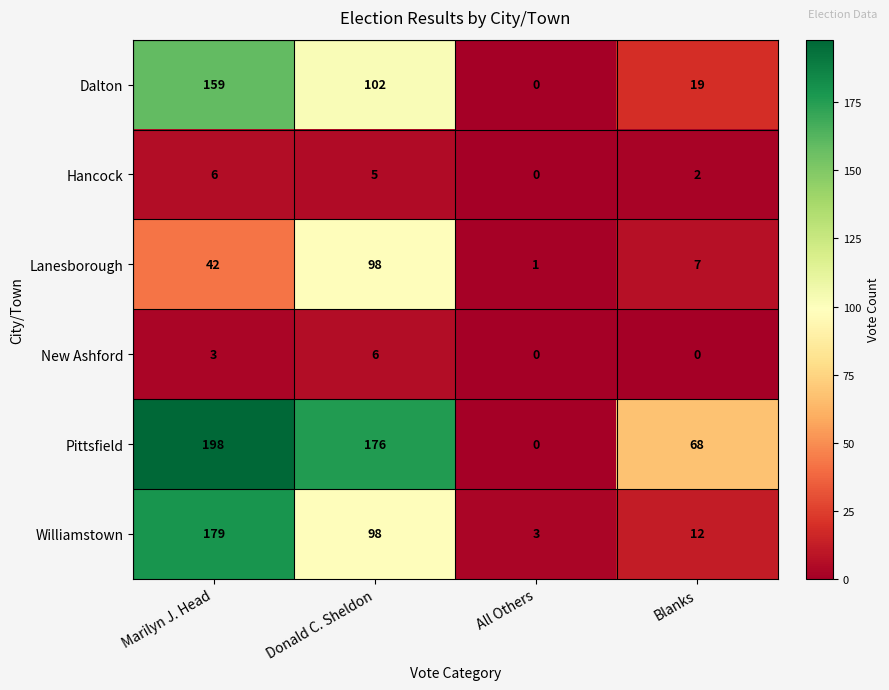

What is the total value across all series at All Others?

4